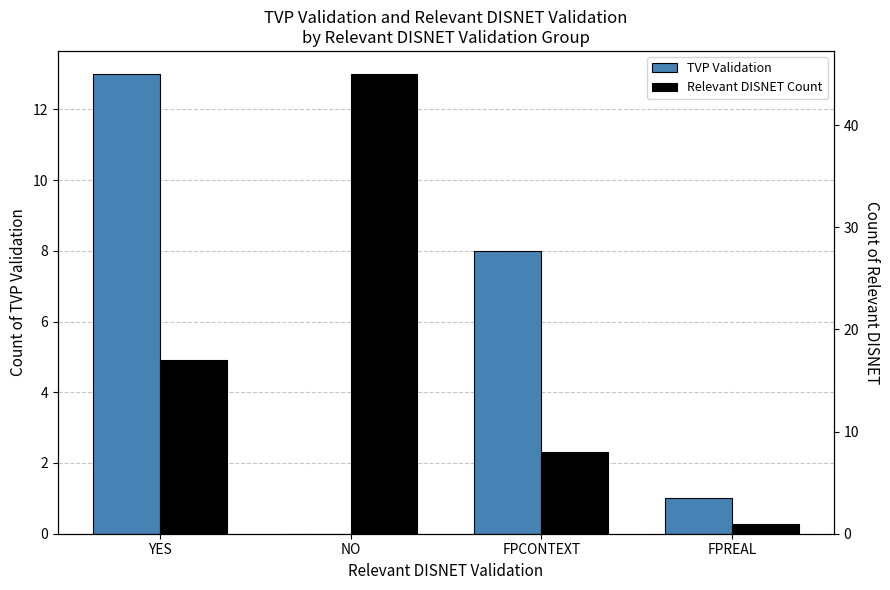

Is it true that TVP Validation equals 8 at FPCONTEXT?

True